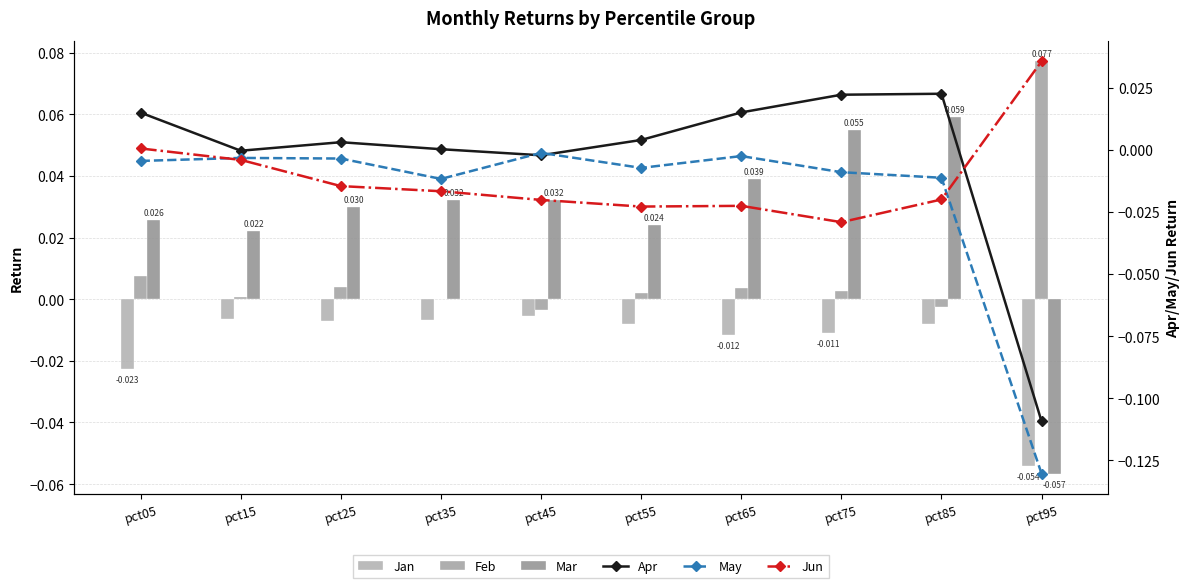

The Jun series shows -0.0 at pct55. True or false?

True